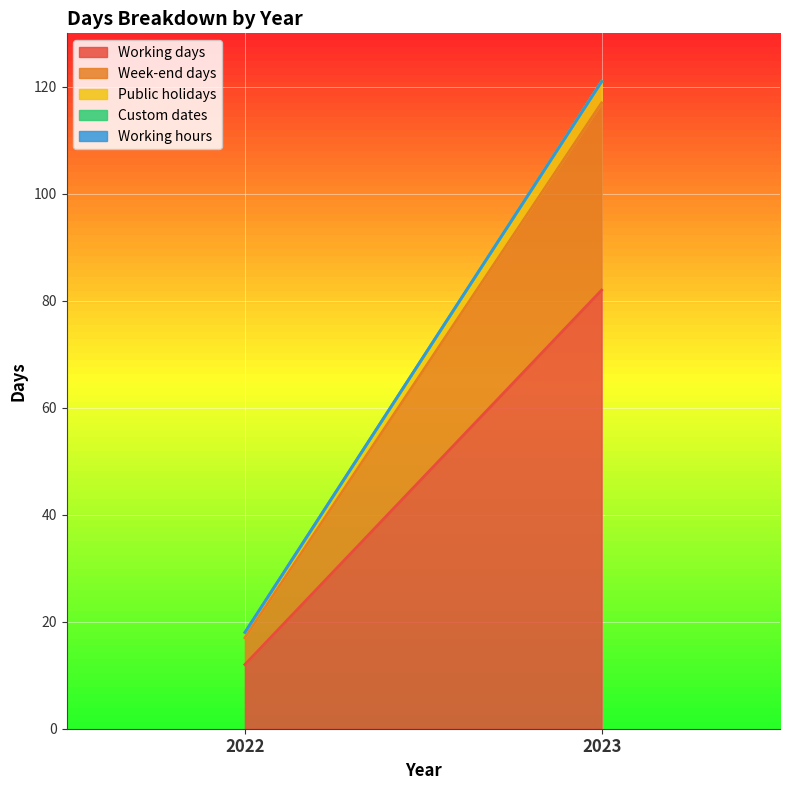

Which has a higher value, 2023 or 2022?

2023